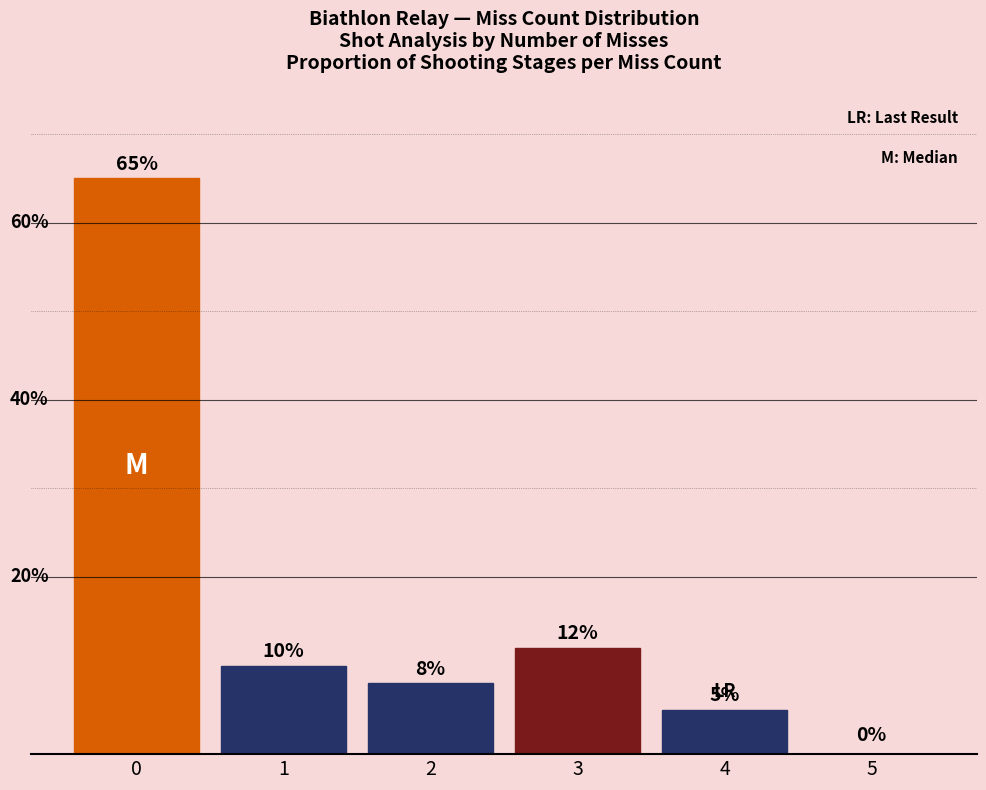

The chart shows a value of 20 at 3. True or false?

False